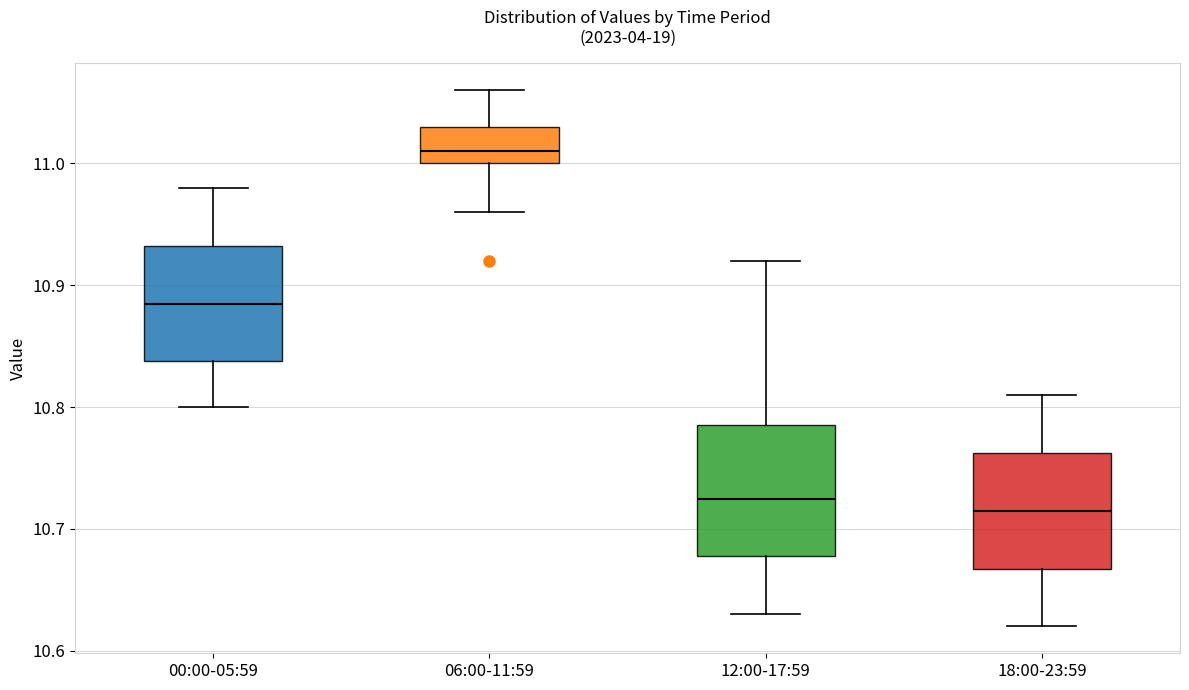

Reading left to right, transcribe this box plot: for each box, give where its median line is, the range the box spans, and where its two whiskers end, as read against the y-axis. The values are not printed on the chart, so give them approximately, as read against the axis.

00:00-05:59: median 10.89, box 10.84 to 10.93, whiskers 10.80 to 10.98
06:00-11:59: median 11.01, box 11.00 to 11.03, whiskers 10.96 to 11.06
12:00-17:59: median 10.73, box 10.68 to 10.79, whiskers 10.63 to 10.92
18:00-23:59: median 10.72, box 10.67 to 10.76, whiskers 10.62 to 10.81